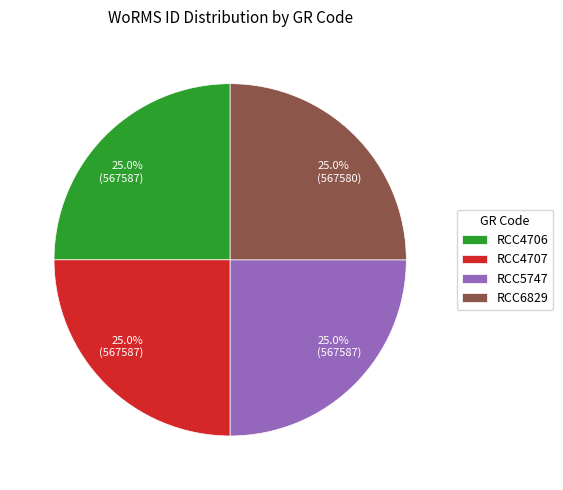

To the nearest percent, what portion does RCC4706 represent?

25%